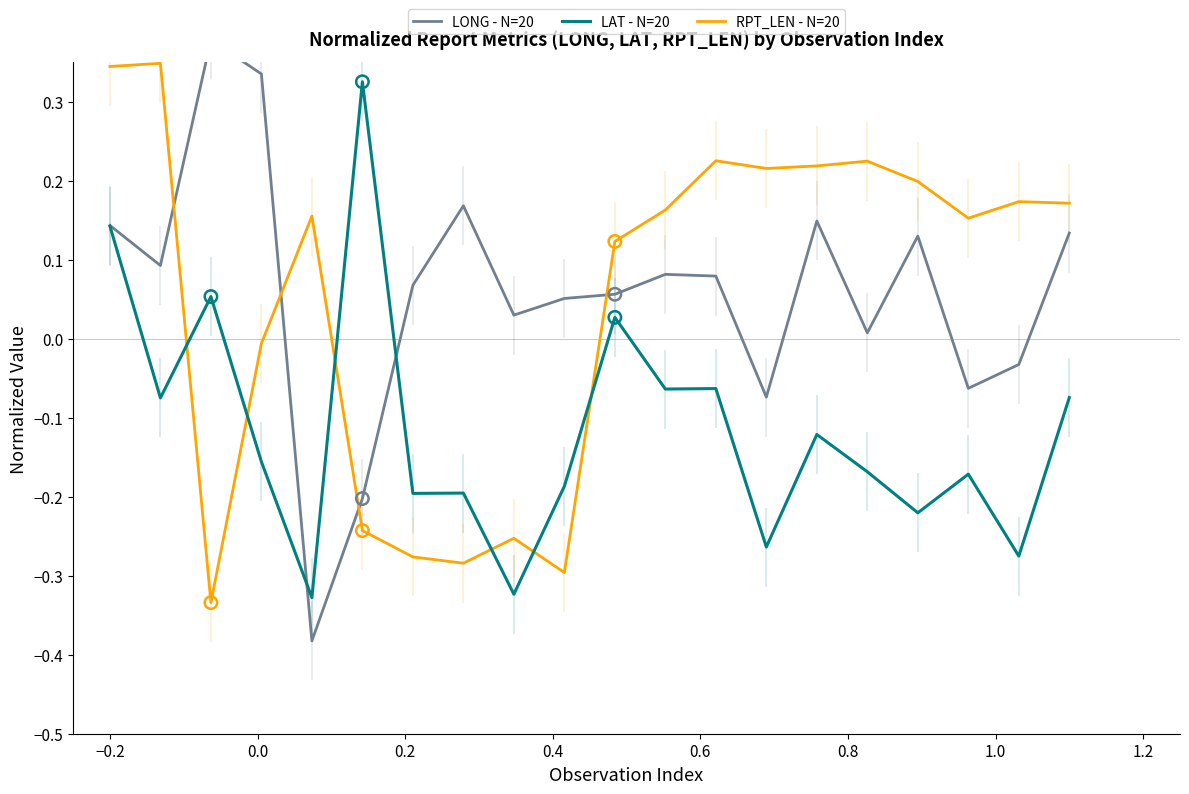

Which series contains the highest Y value?

LONG - N=20